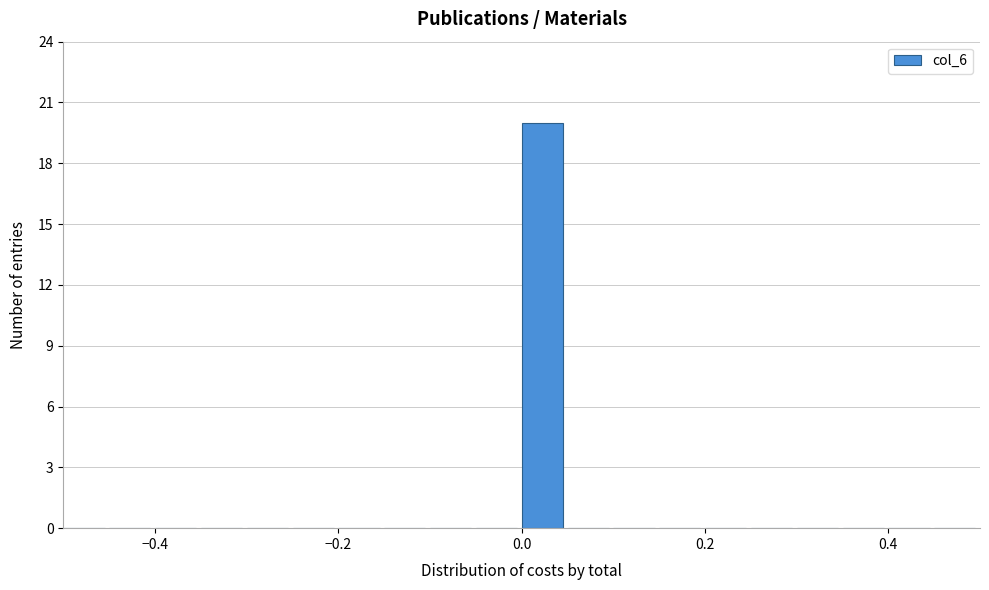

Around what value on the x-axis is the tallest bar? Give the approximate position of its centre, as read against the axis.

0.02